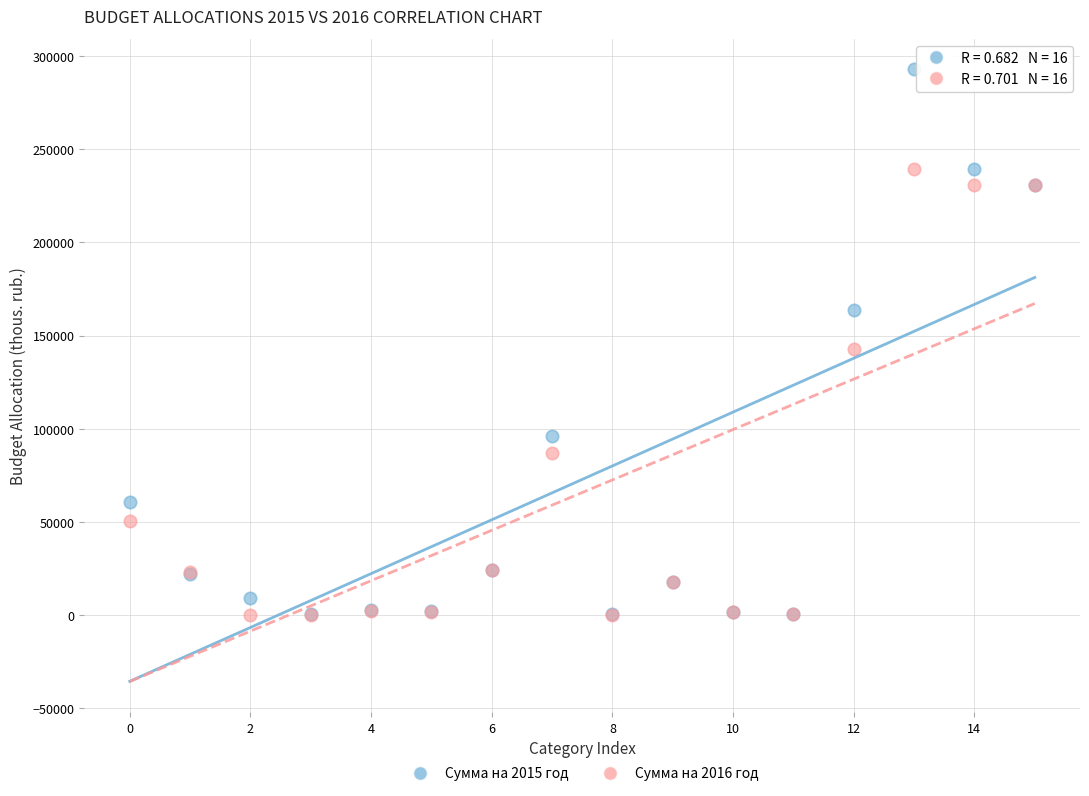

Across all series, what Y value is closest to 146475?

142710.1